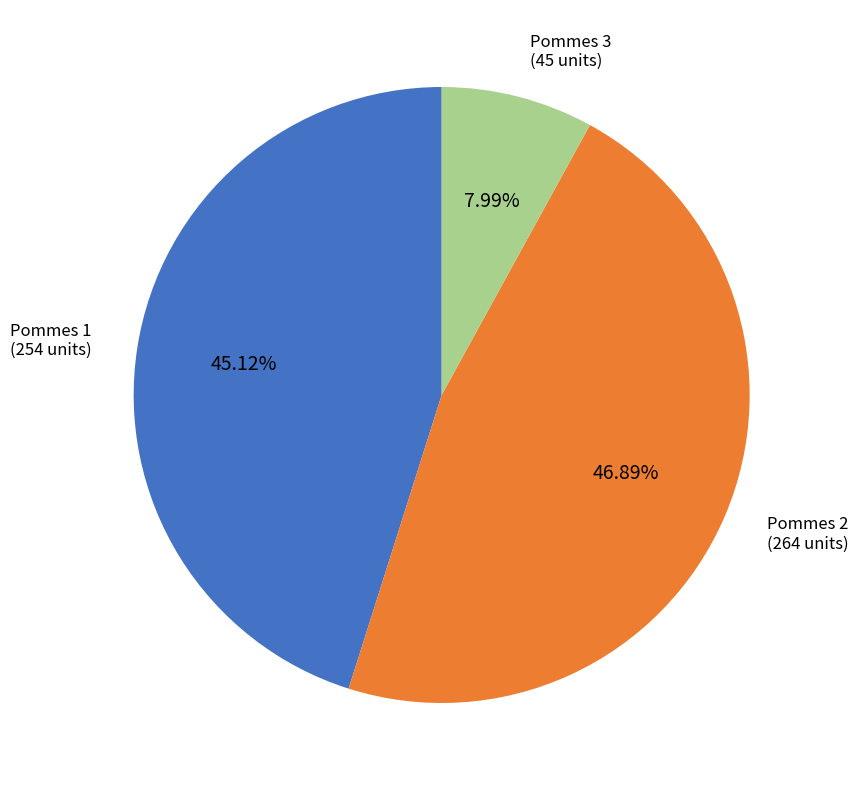

Is there a majority slice in this chart?

No